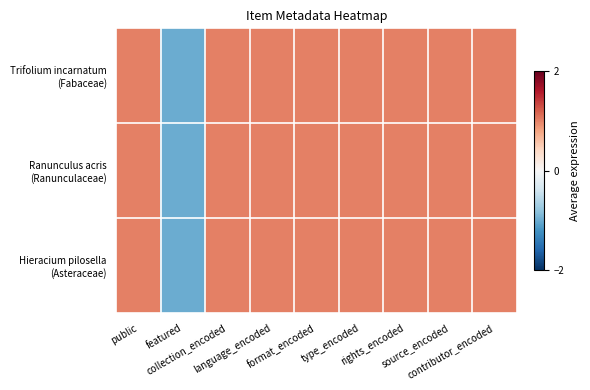

Which has a higher value, language_encoded or format_encoded?

language_encoded